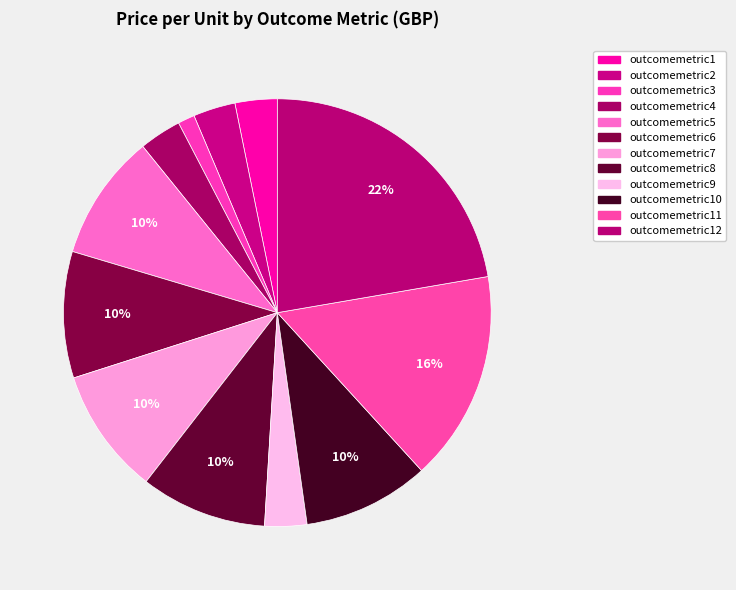

How many slices are in this pie chart?

12